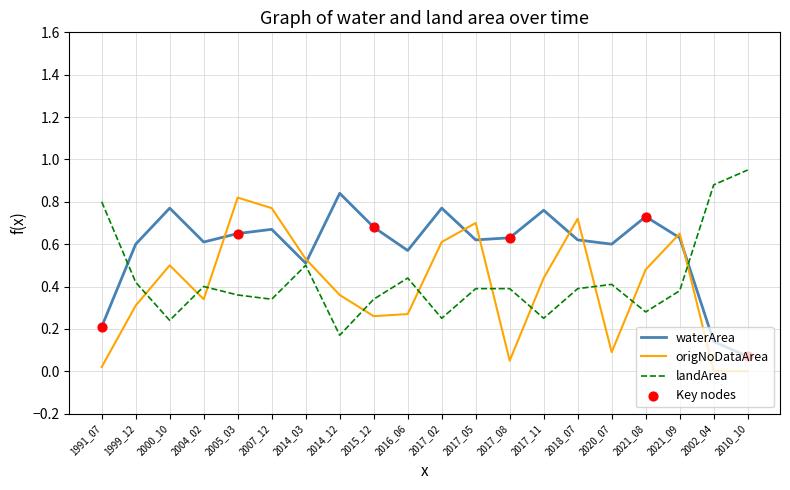

At which category is the sum across all series the highest?

2005_03